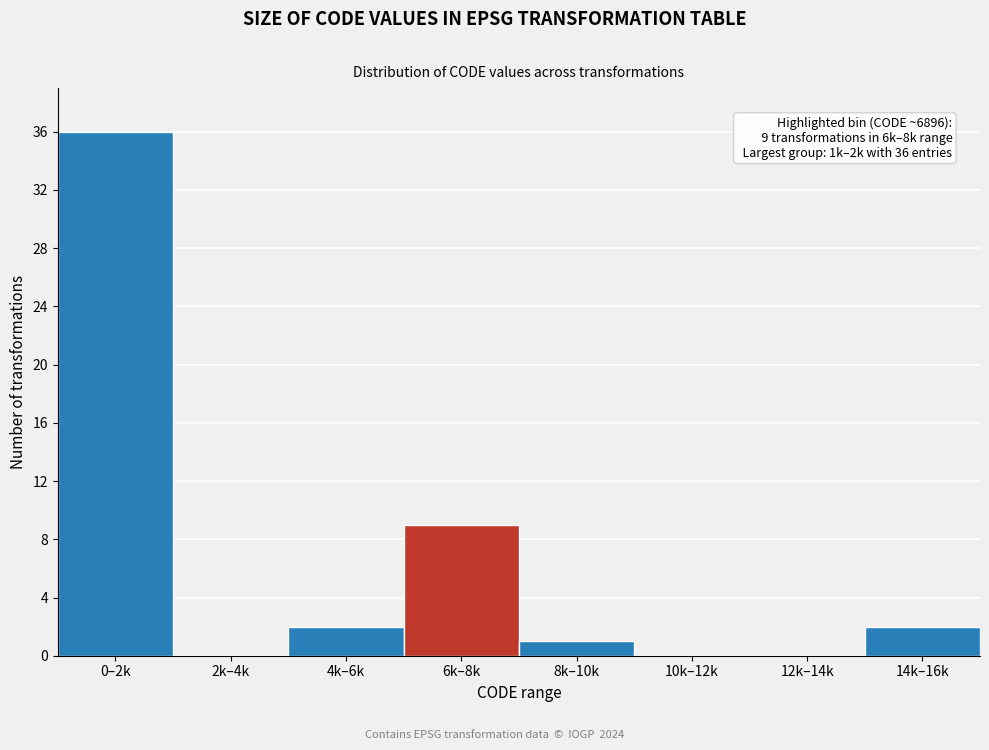

Reading right to left, transcribe all the data shown in this chart.

14k–16k=2	12k–14k=0	10k–12k=0	8k–10k=1	6k–8k=9	4k–6k=2	2k–4k=0	0–2k=36